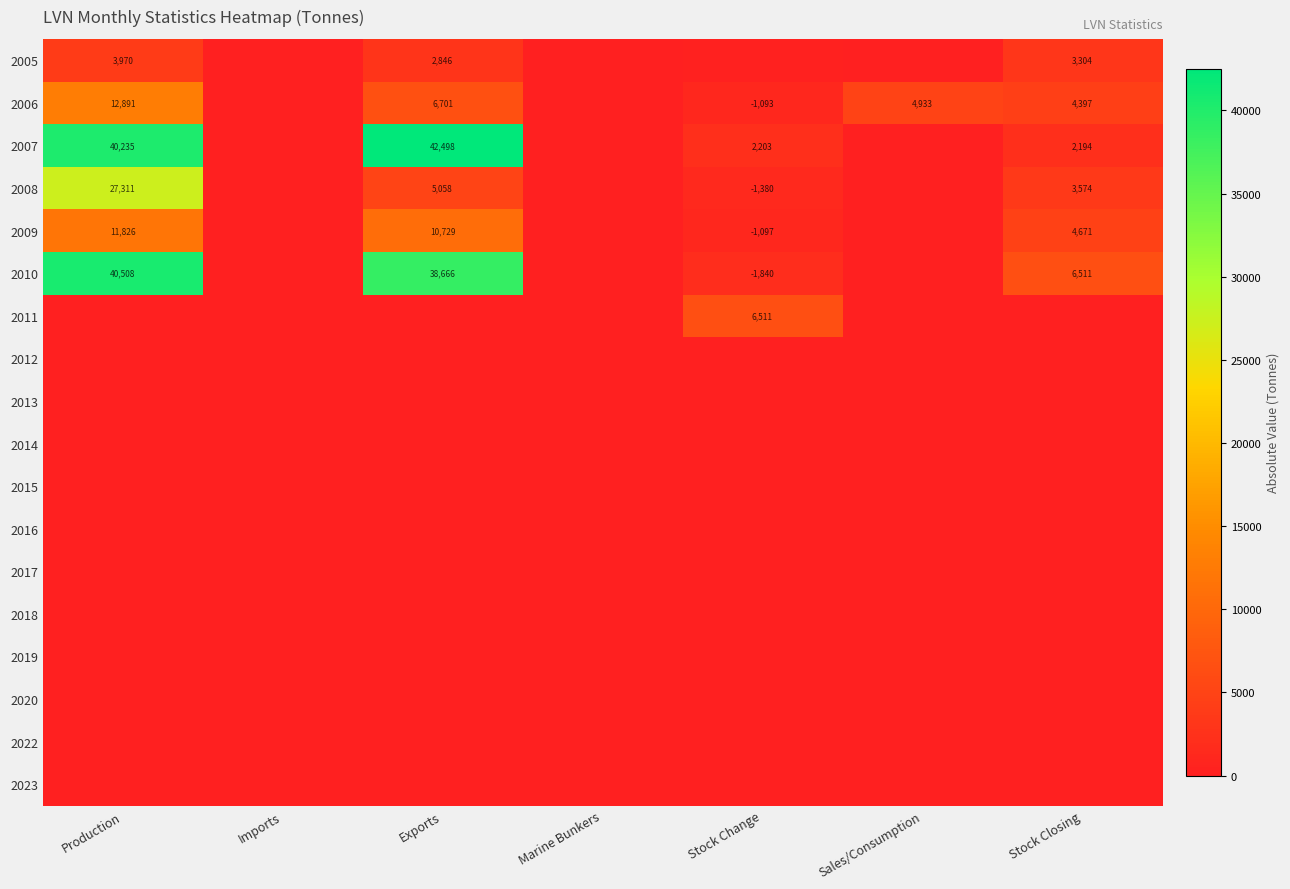

The 2005 series shows 3970 at Production. True or false?

True